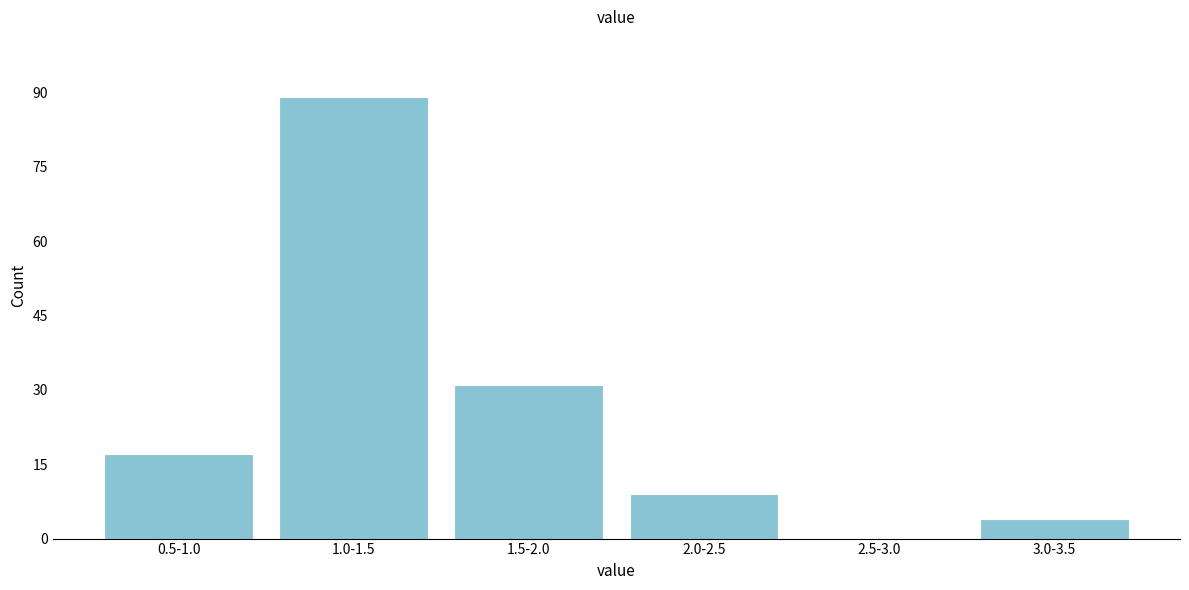

Reading left to right, transcribe all the data shown in this chart.

0.5-1.0=17	1.0-1.5=89	1.5-2.0=31	2.0-2.5=9	2.5-3.0=0	3.0-3.5=4